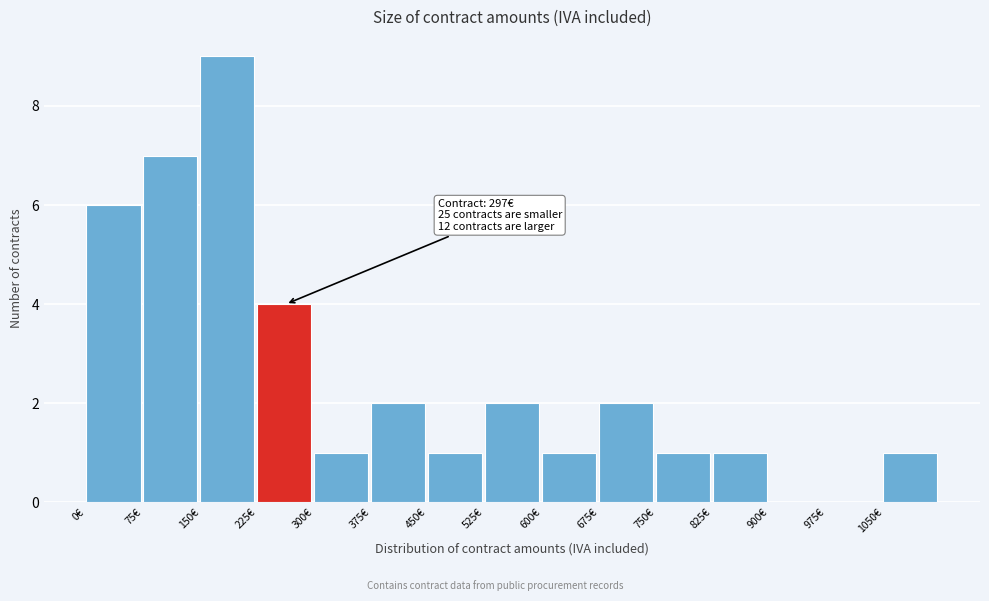

Over which range of the x-axis is the bar tallest?

150 to 225